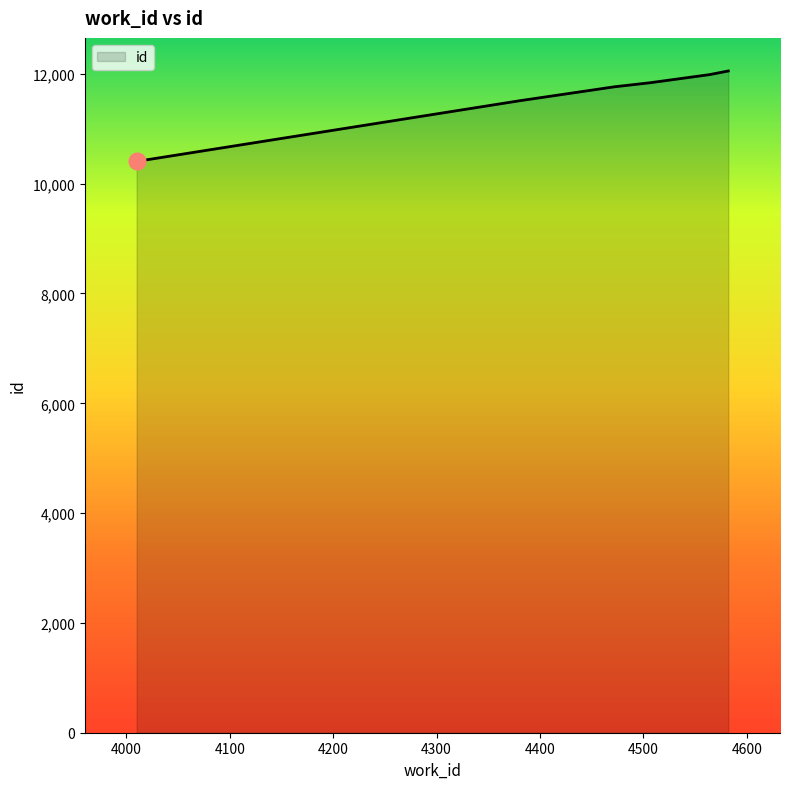

What is the difference between the second highest and minimum values?

1581